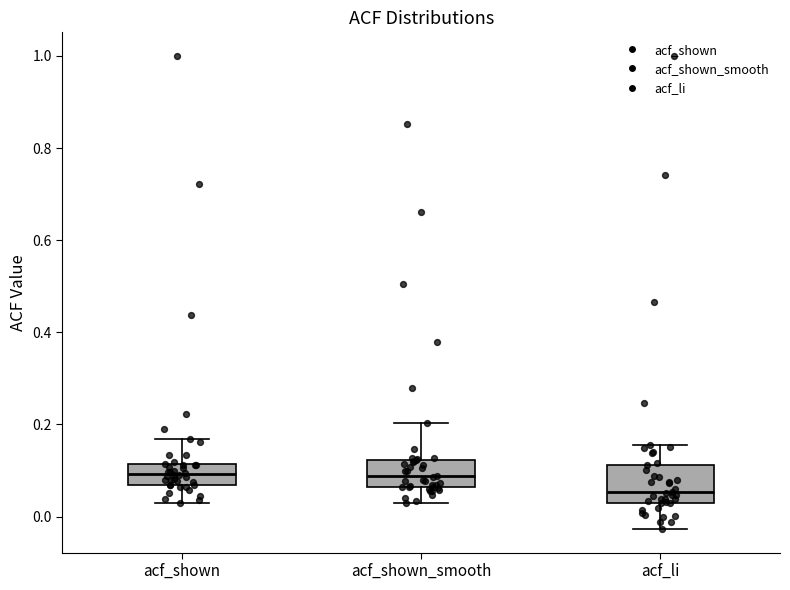

Which box has the lowest median line?

acf_li